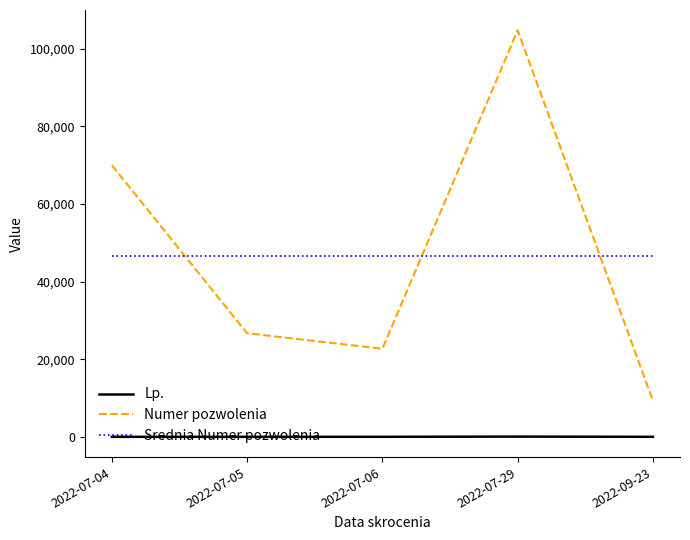

What is the highest value of the Numer pozwolenia series?

104765.0